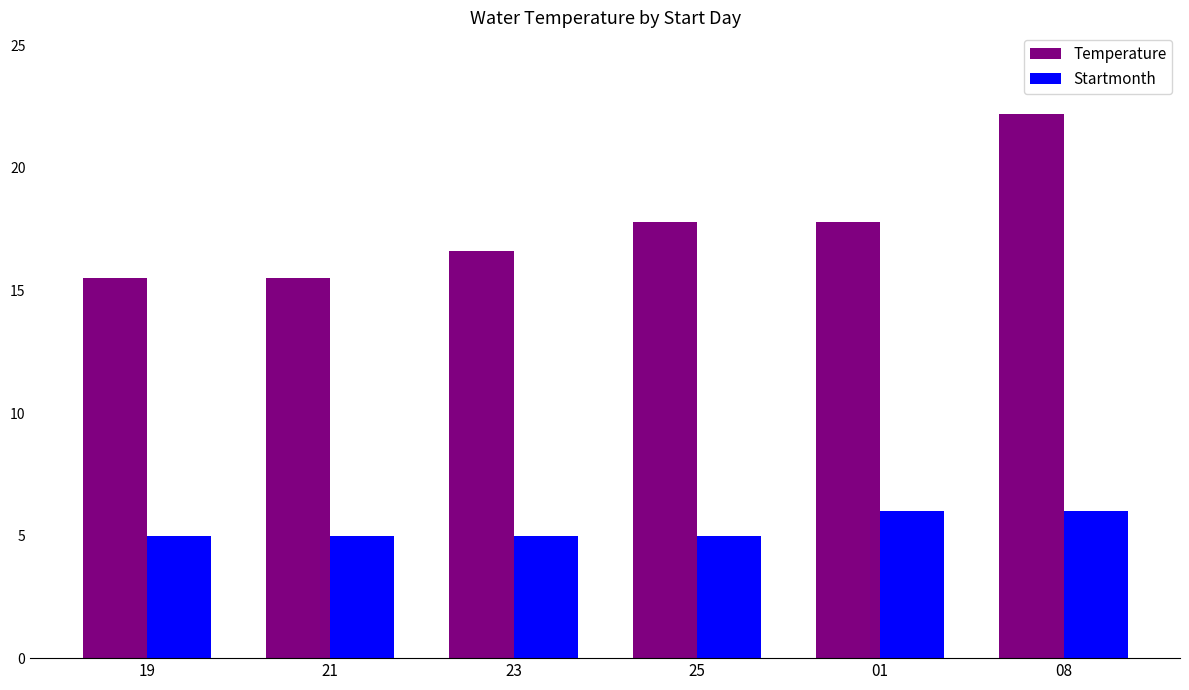

How many groups of bars are there?

6